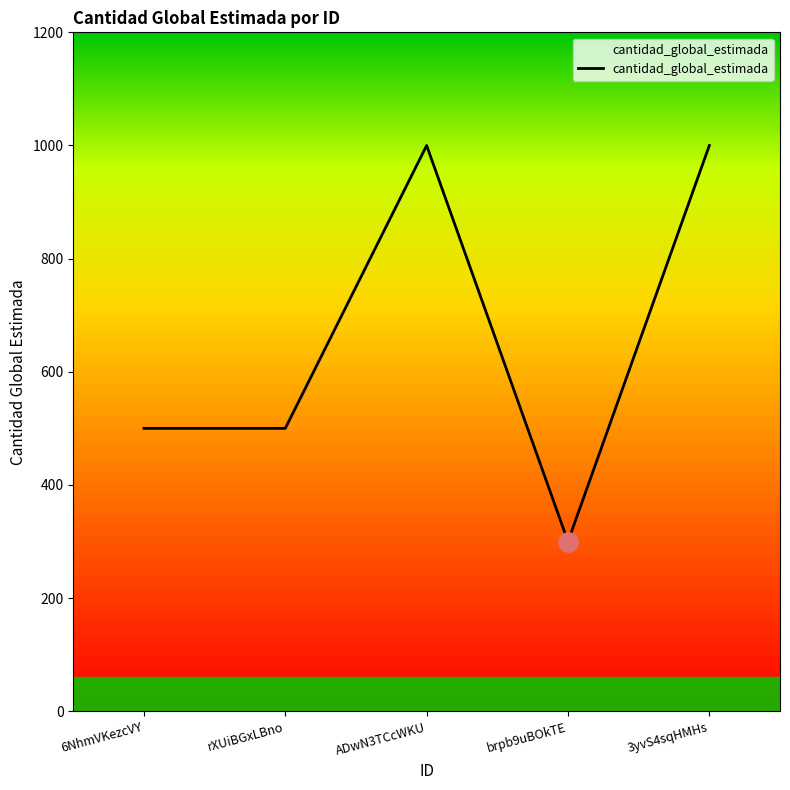

Approximately how many times larger is the value at rXUiBGxLBno compared to 3yvS4sqHMHs?

0.5